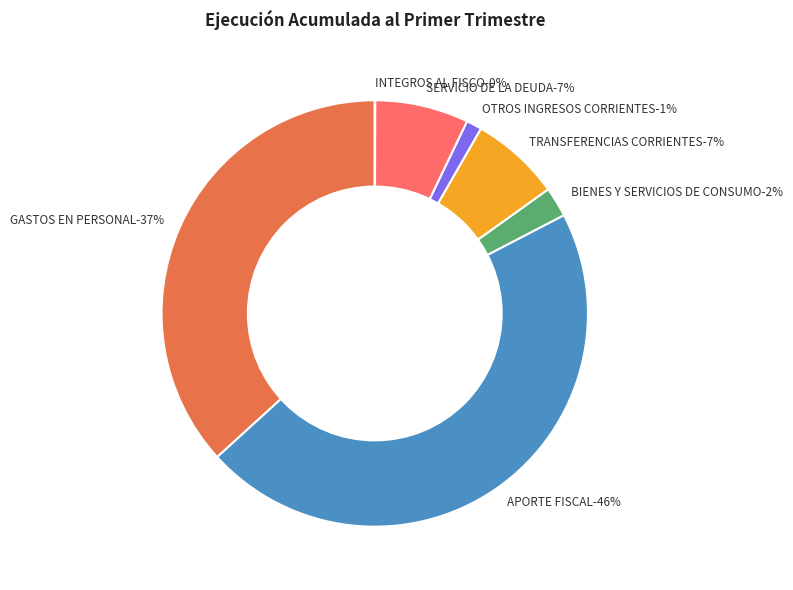

Which category has the smallest portion of the pie?

INTEGROS AL FISCO